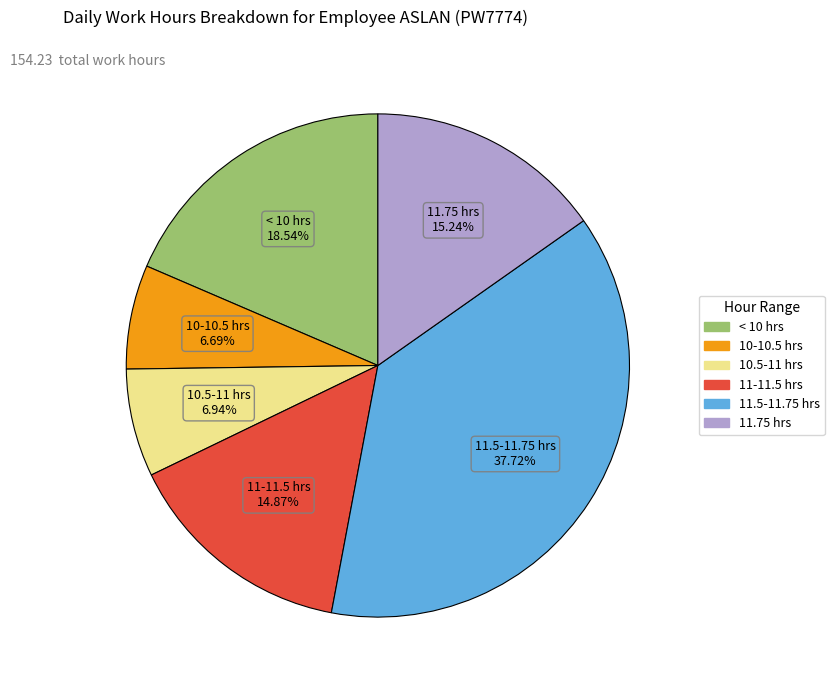

Is there any slice that represents more than half of the pie?

No